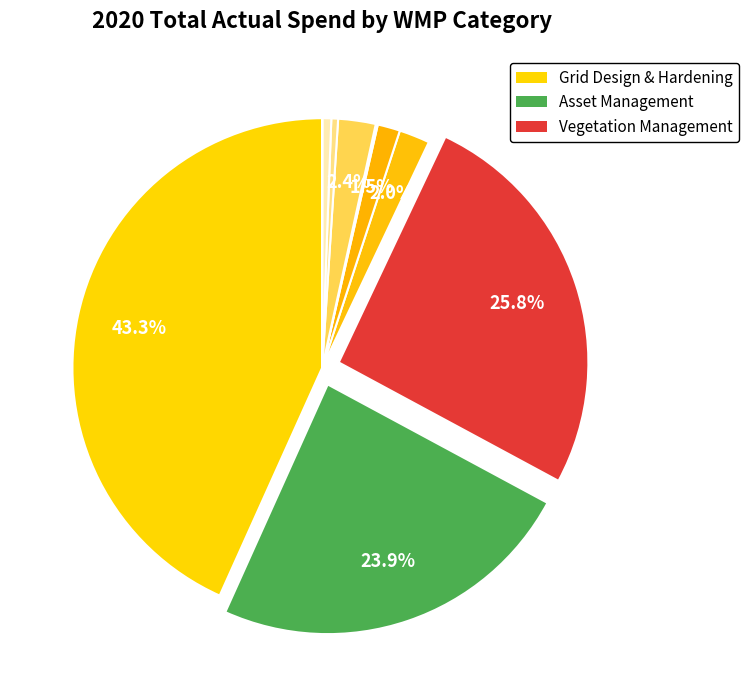

Which slice is the smallest?

New Innovations and Technologies